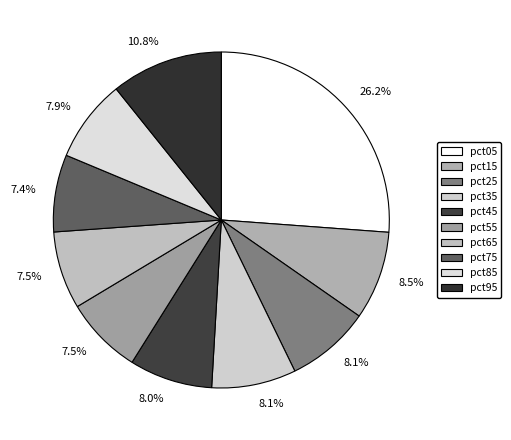

How many segments does this pie chart have?

10